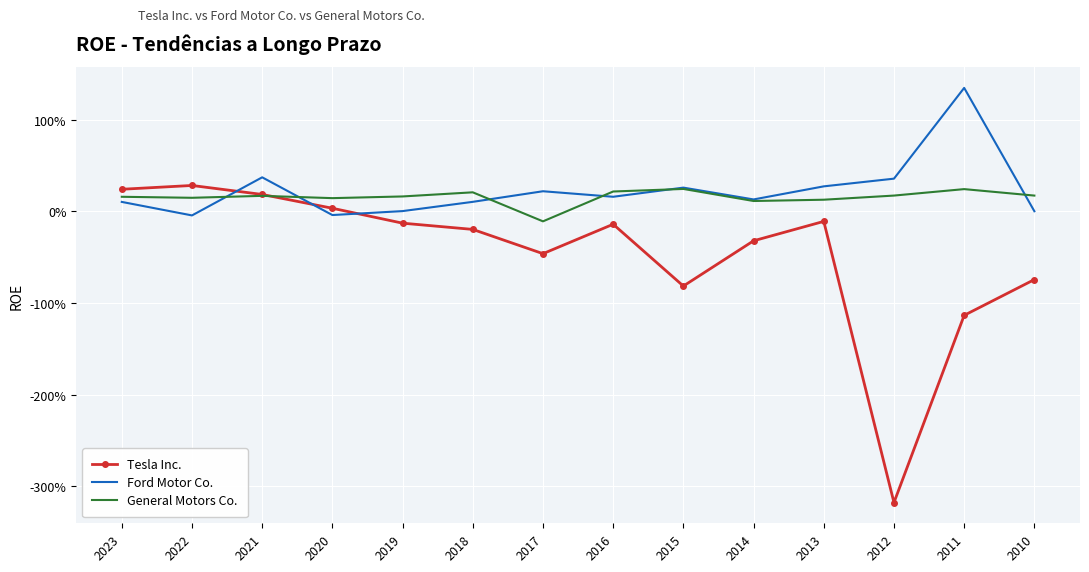

What is the difference between the maximum and minimum values in the Ford Motor Co. series?

1.4